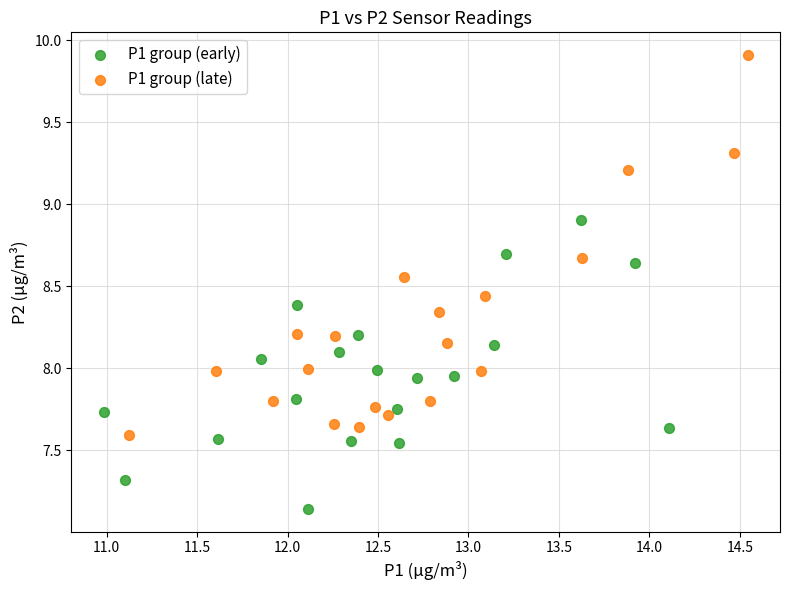

Which series contains the lowest Y value?

P1 group (early)